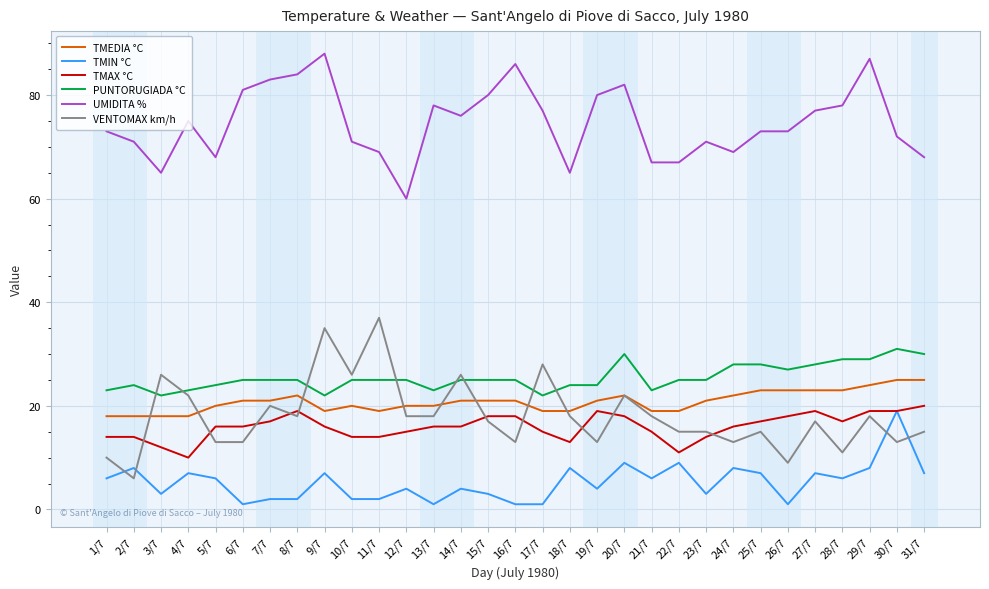

The TMEDIA °C series shows 19 at 22/7. True or false?

True